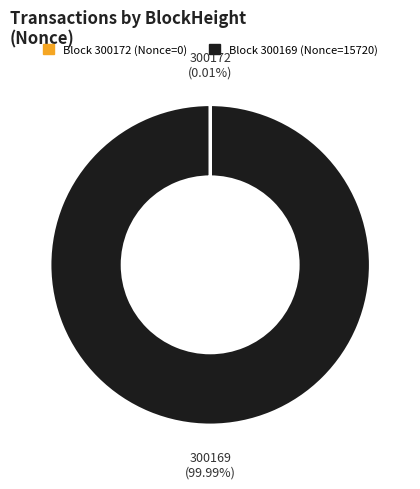

Is there a majority slice in this chart?

Yes